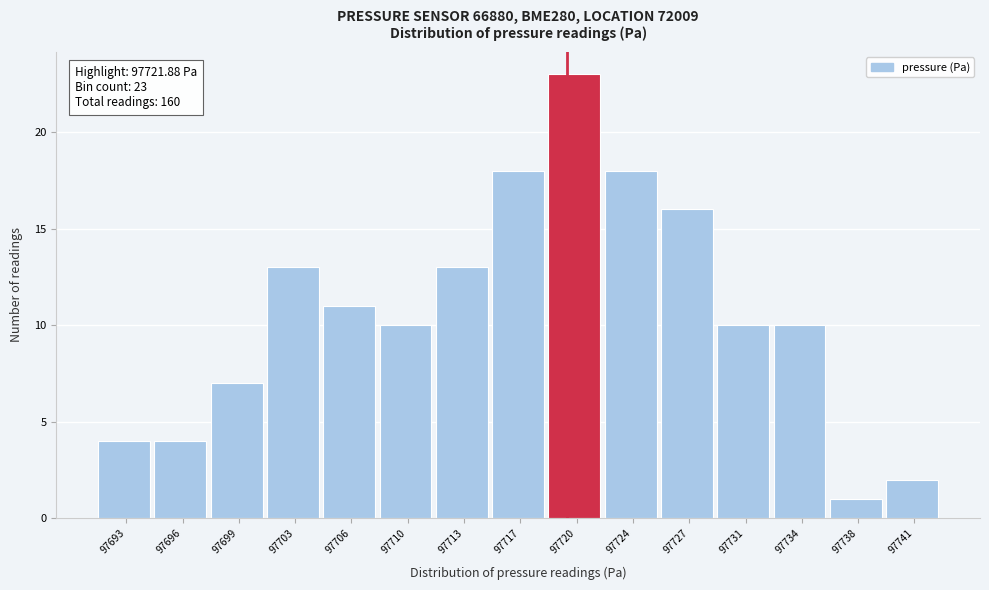

Reading left to right, list all the values displayed in this chart.

4	4	7	13	11	10	13	18	23	18	16	10	10	1	2